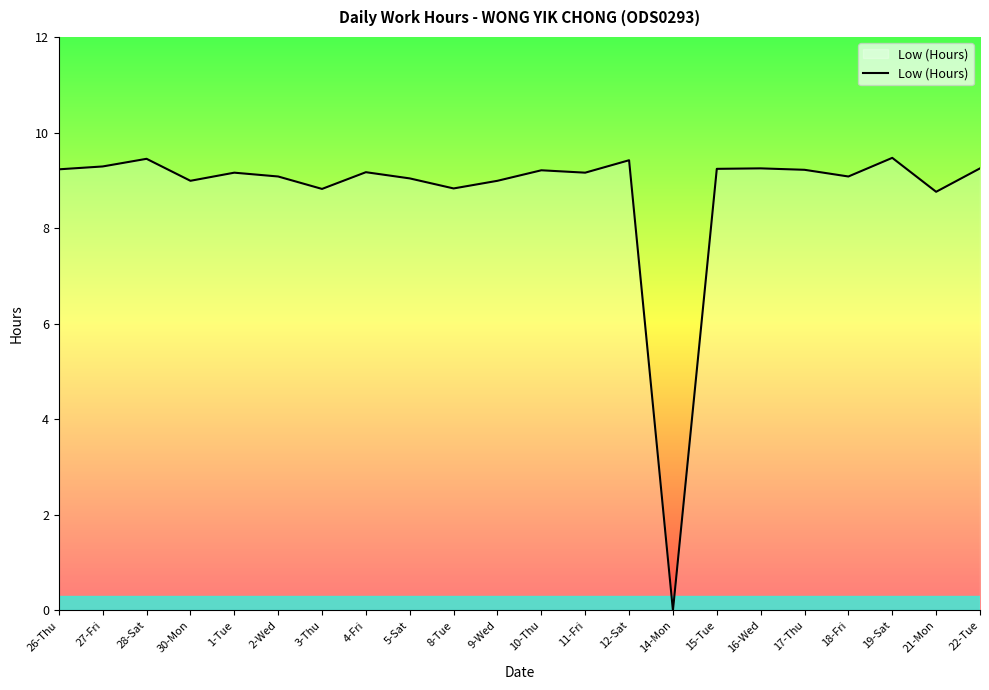

The chart shows a value of 3.6 at 10-Thu. True or false?

False